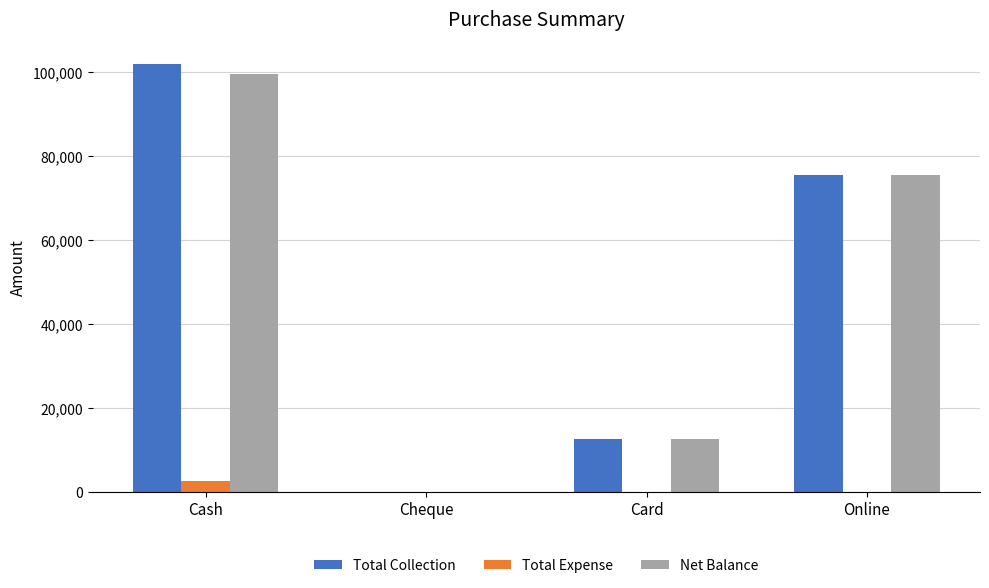

At which category does the chart reach its peak across all series?

Cash